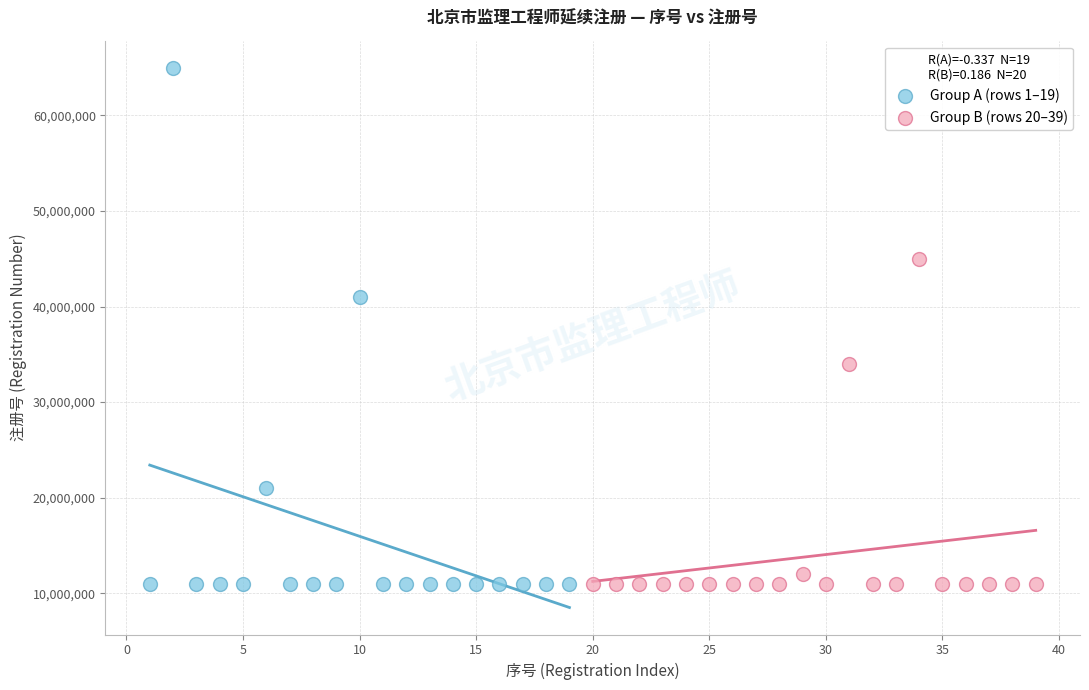

Which series reaches the maximum Y coordinate?

Group A (rows 1–19)